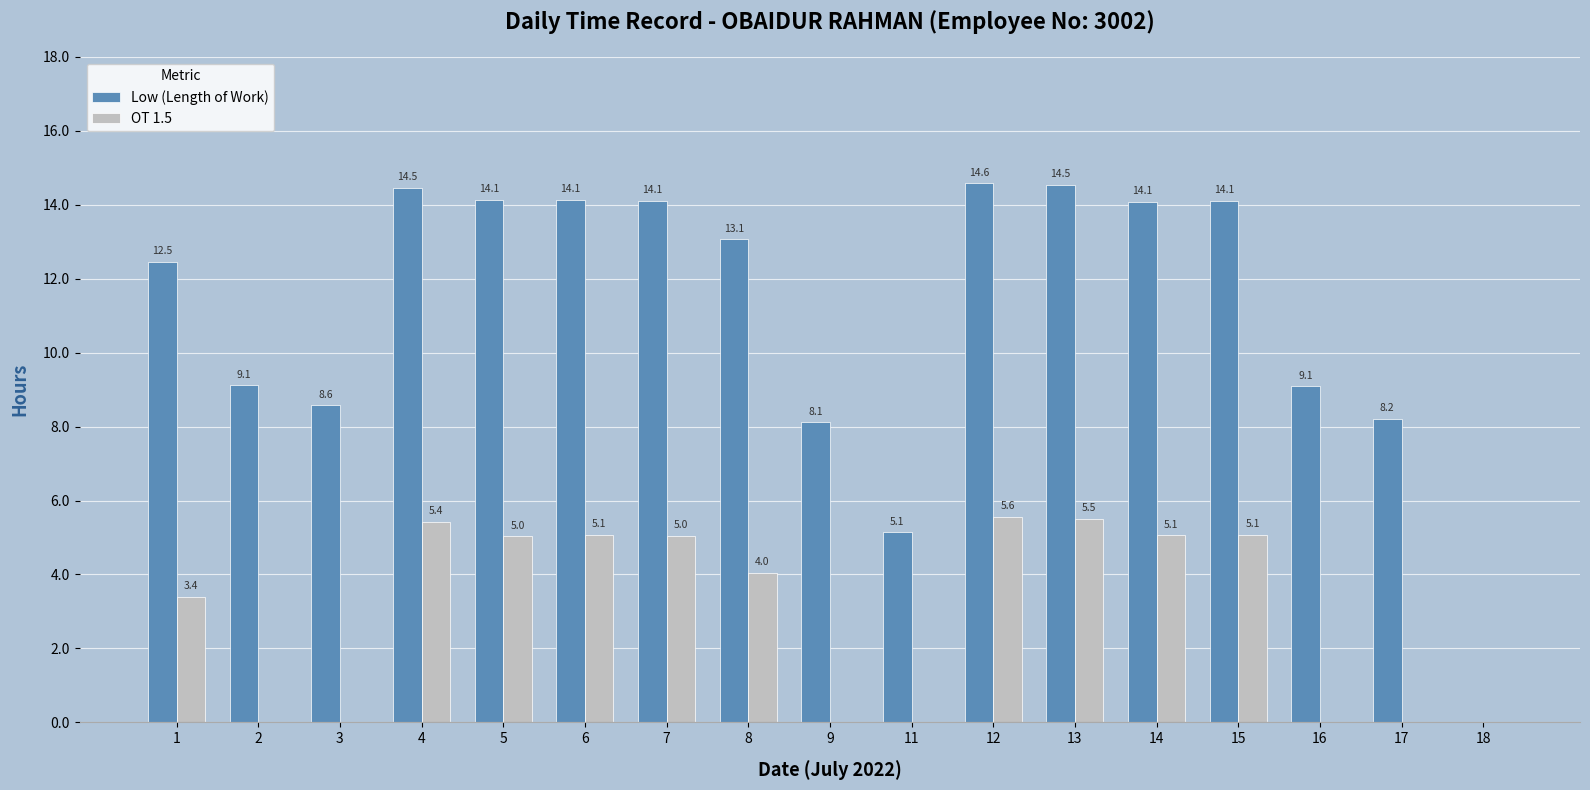

What are all the series names shown in the legend?

Low (Length of Work), OT 1.5